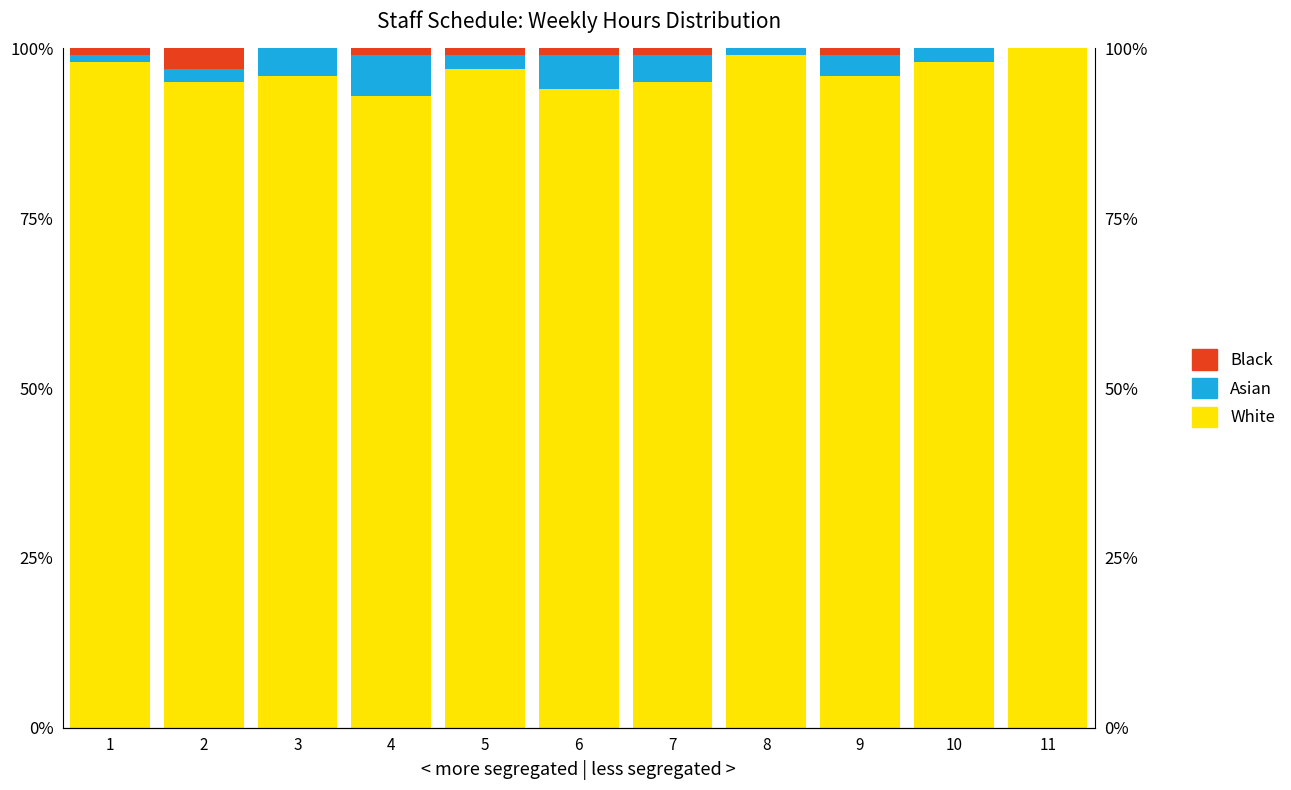

Where does the Black series first go above 1?

2